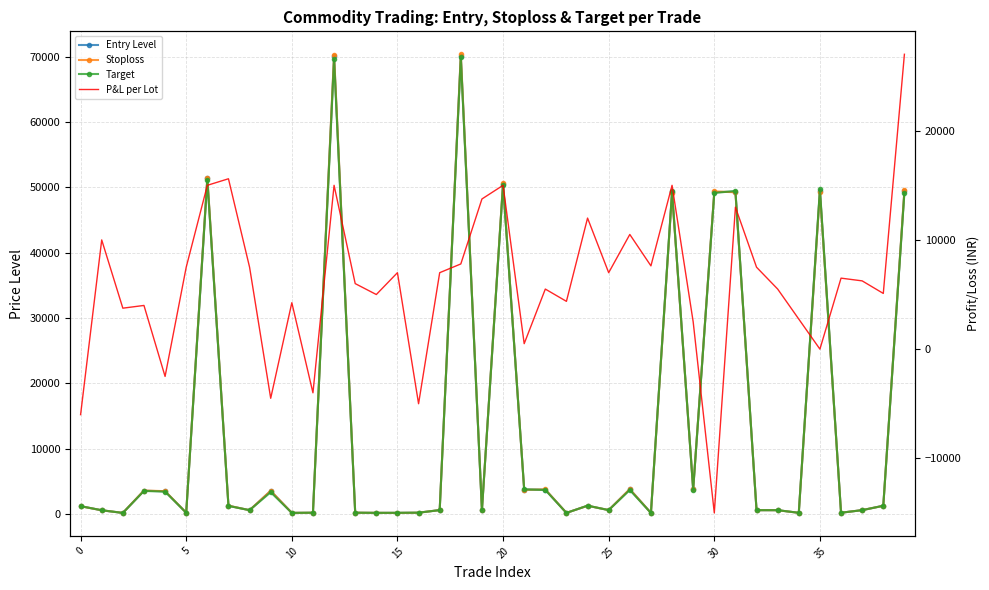

True or false: Entry Level and P&L per Lot cross at least once.

True